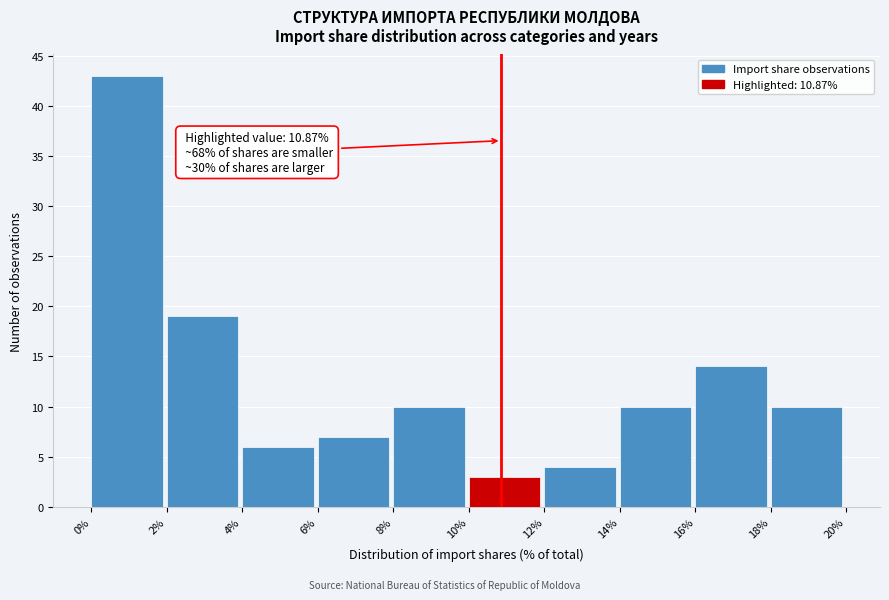

Over which range of the x-axis is the bar tallest?

0% to 2%